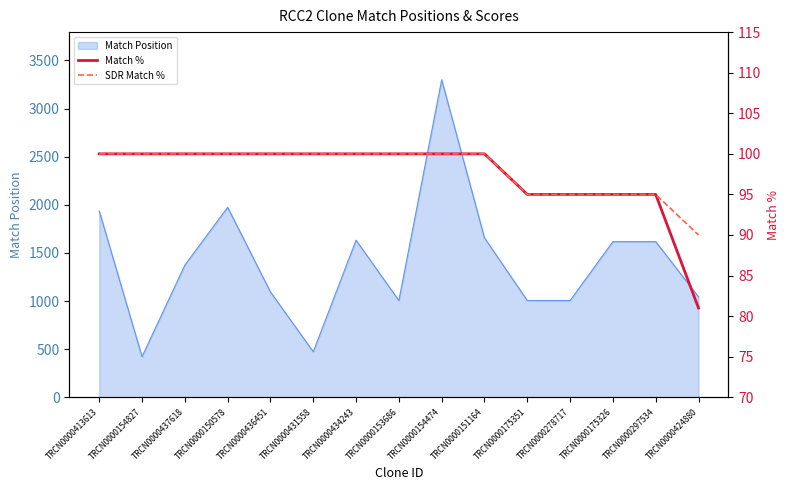

Does the chart have visible grid lines?

No